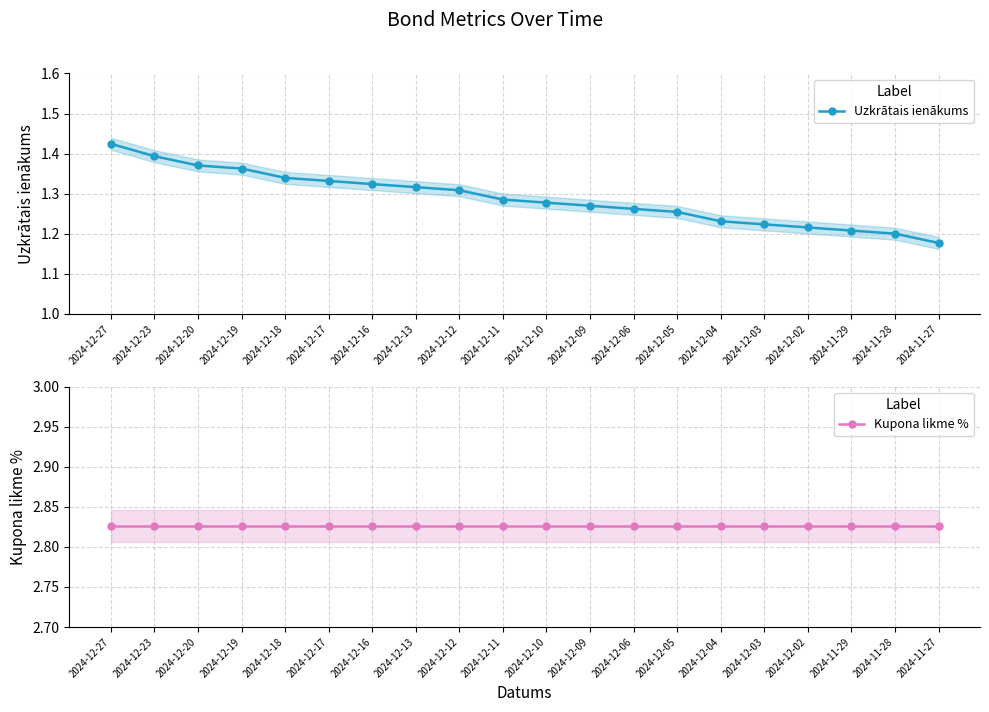

What position from the left is 2024-11-29?

18